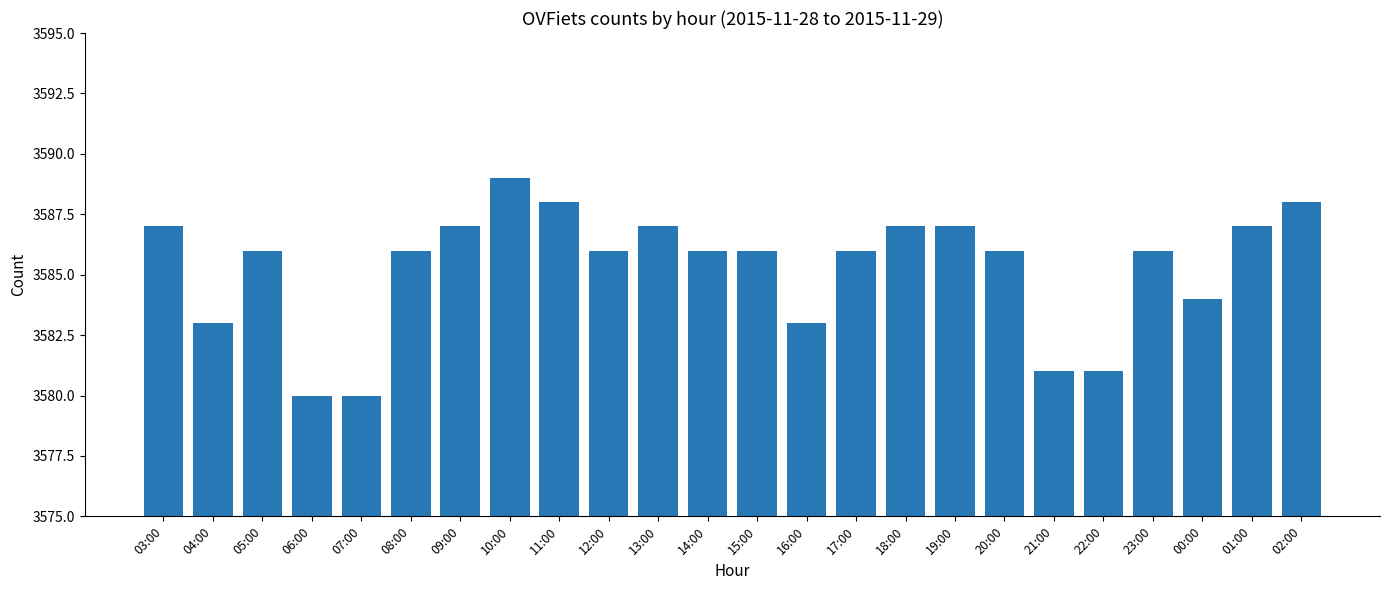

How many categories are shown in the chart?

24